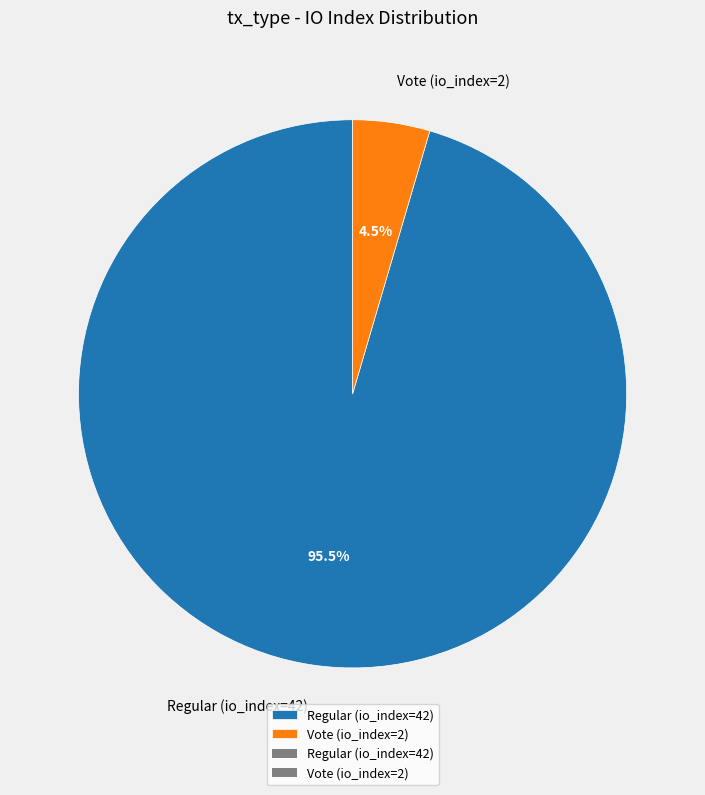

To the nearest percent, what is the difference between the largest and smallest slice percentages?

91%